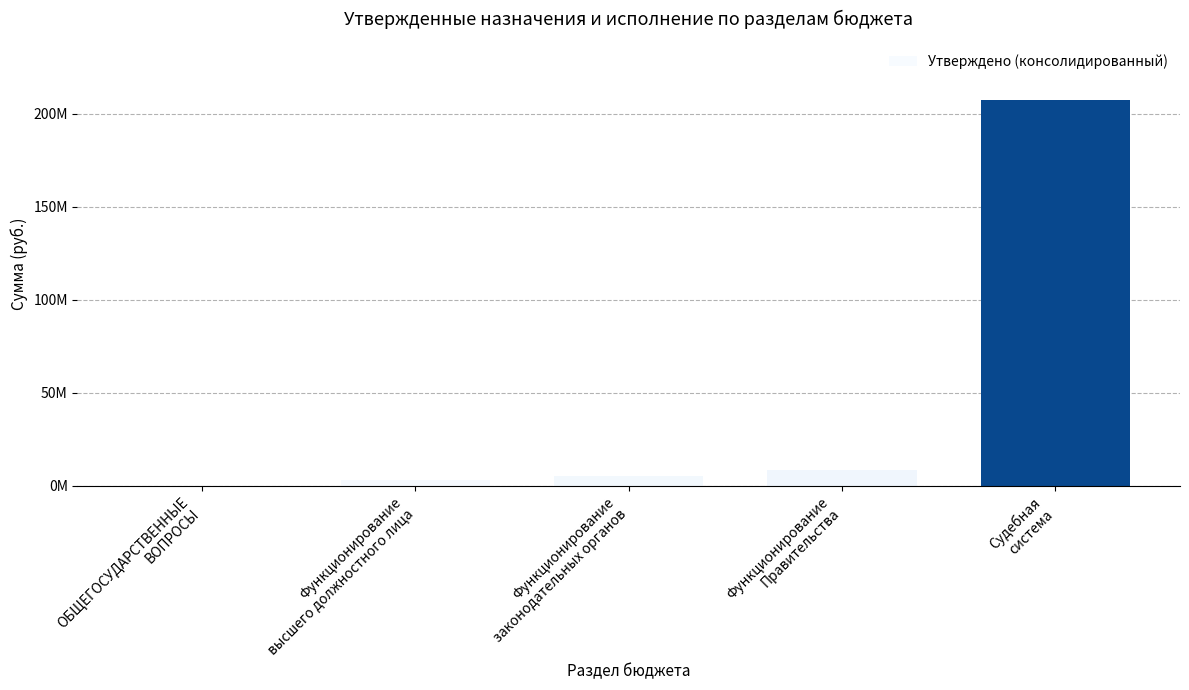

How many data points does each series have?

5